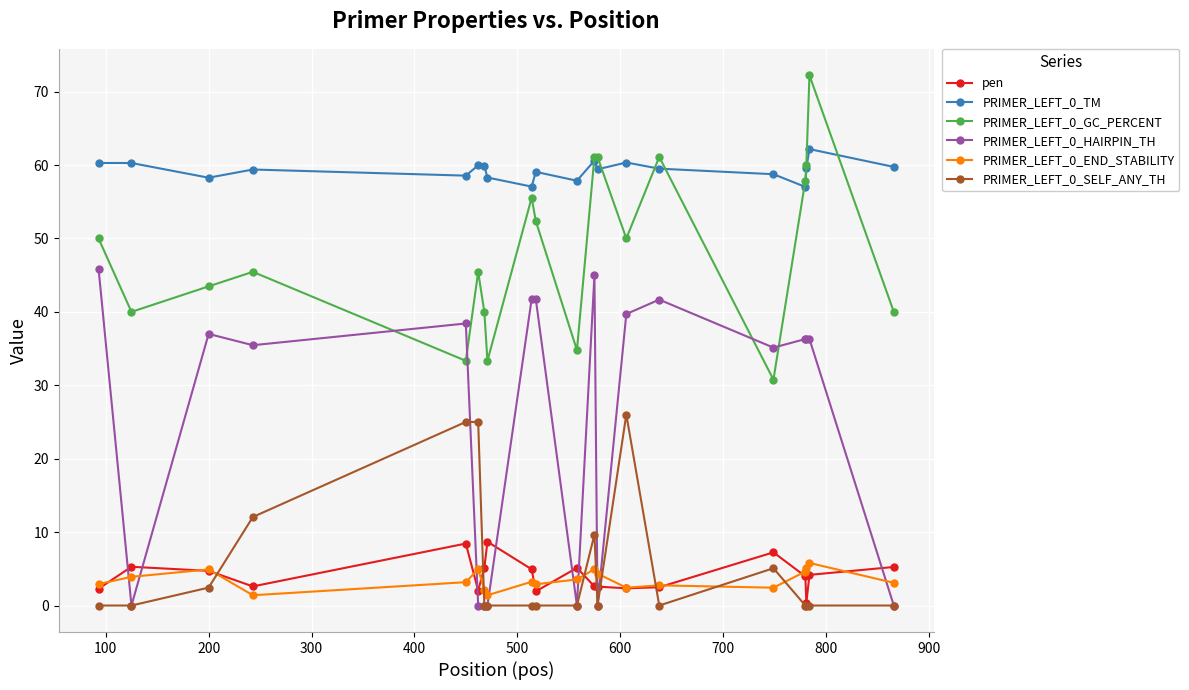

What are all the series names shown in the legend?

pen, PRIMER_LEFT_0_TM, PRIMER_LEFT_0_GC_PERCENT, PRIMER_LEFT_0_HAIRPIN_TH, PRIMER_LEFT_0_END_STABILITY, PRIMER_LEFT_0_SELF_ANY_TH